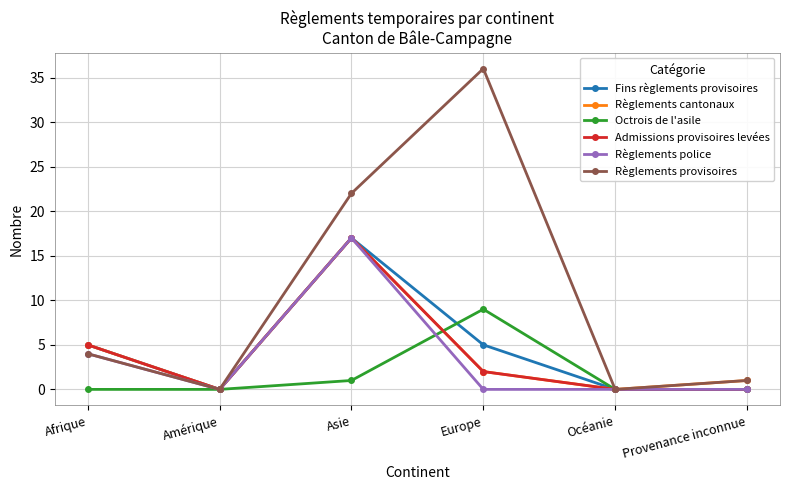

Reading right to left, list all the values displayed in this chart.

Fins règlements provisoires: Provenance inconnue=0	Océanie=0	Europe=5	Asie=17	Amérique=0	Afrique=5
Règlements cantonaux: Provenance inconnue=1	Océanie=0	Europe=2	Asie=17	Amérique=0	Afrique=5
Octrois de l'asile: Provenance inconnue=0	Océanie=0	Europe=9	Asie=1	Amérique=0	Afrique=0
Admissions provisoires levées: Provenance inconnue=0	Océanie=0	Europe=2	Asie=17	Amérique=0	Afrique=5
Règlements police: Provenance inconnue=0	Océanie=0	Europe=0	Asie=17	Amérique=0	Afrique=4
Règlements provisoires: Provenance inconnue=1	Océanie=0	Europe=36	Asie=22	Amérique=0	Afrique=4